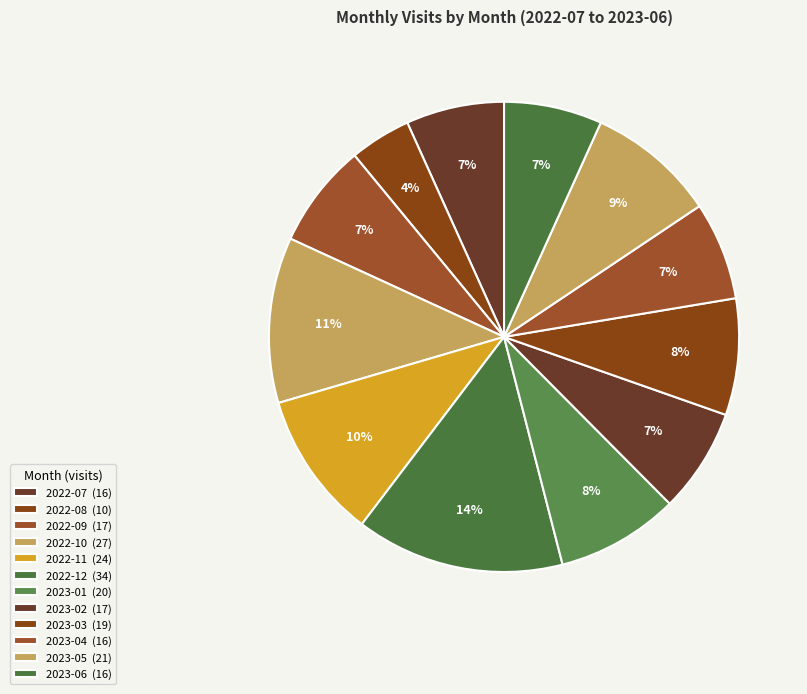

Does 2022-11 represent more than half of the total?

No